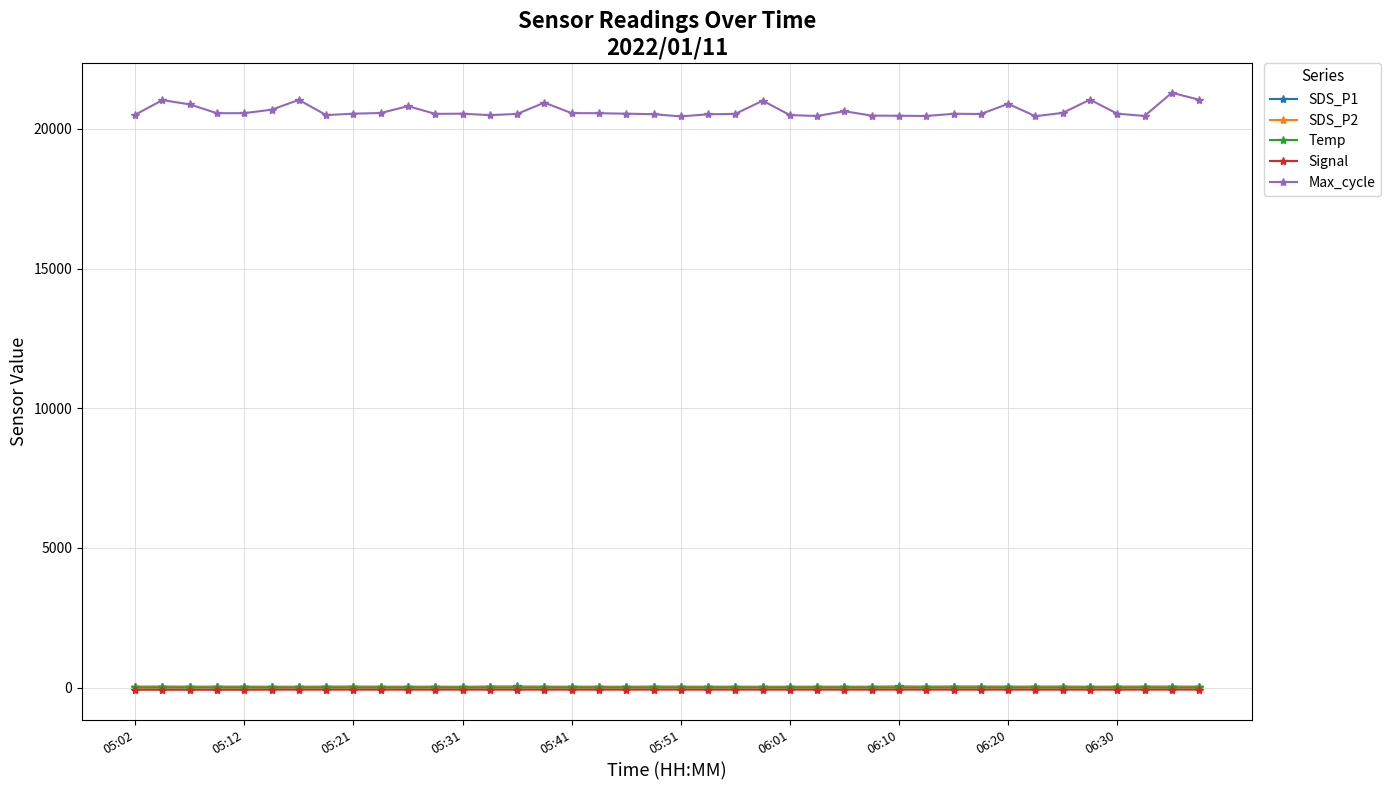

True or false: Signal and Max_cycle intersect in this chart.

False